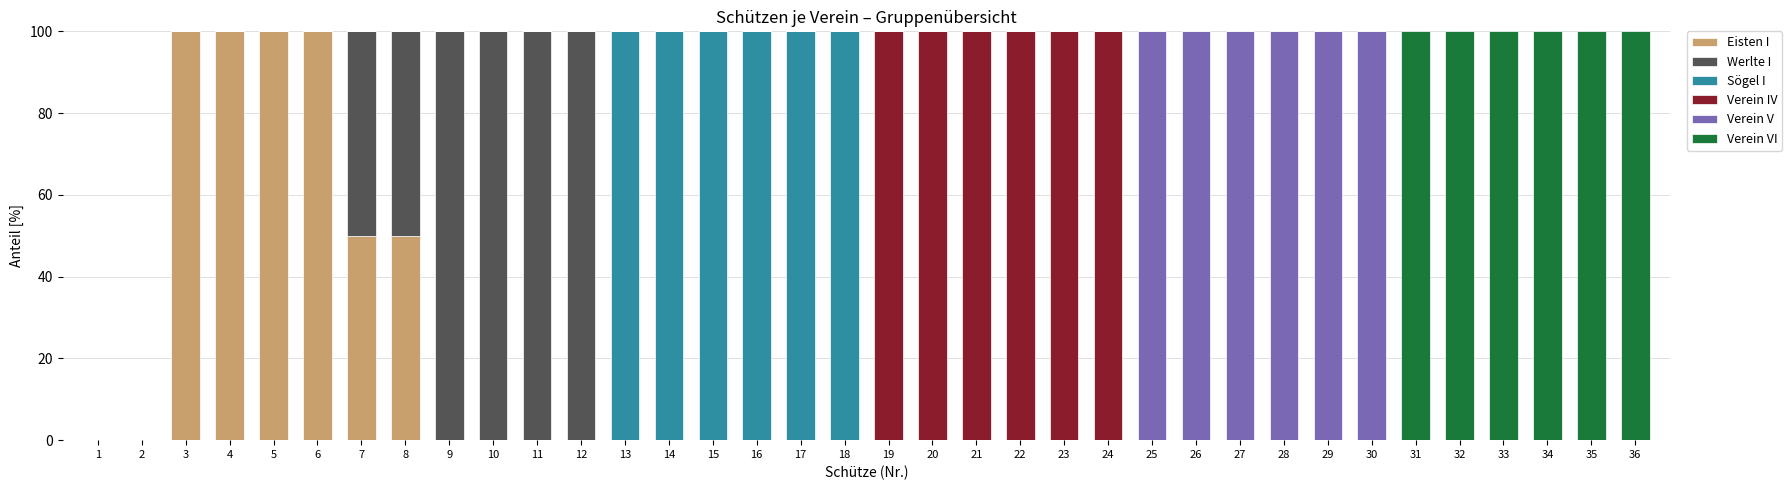

What is the total value across all series at 29?

100